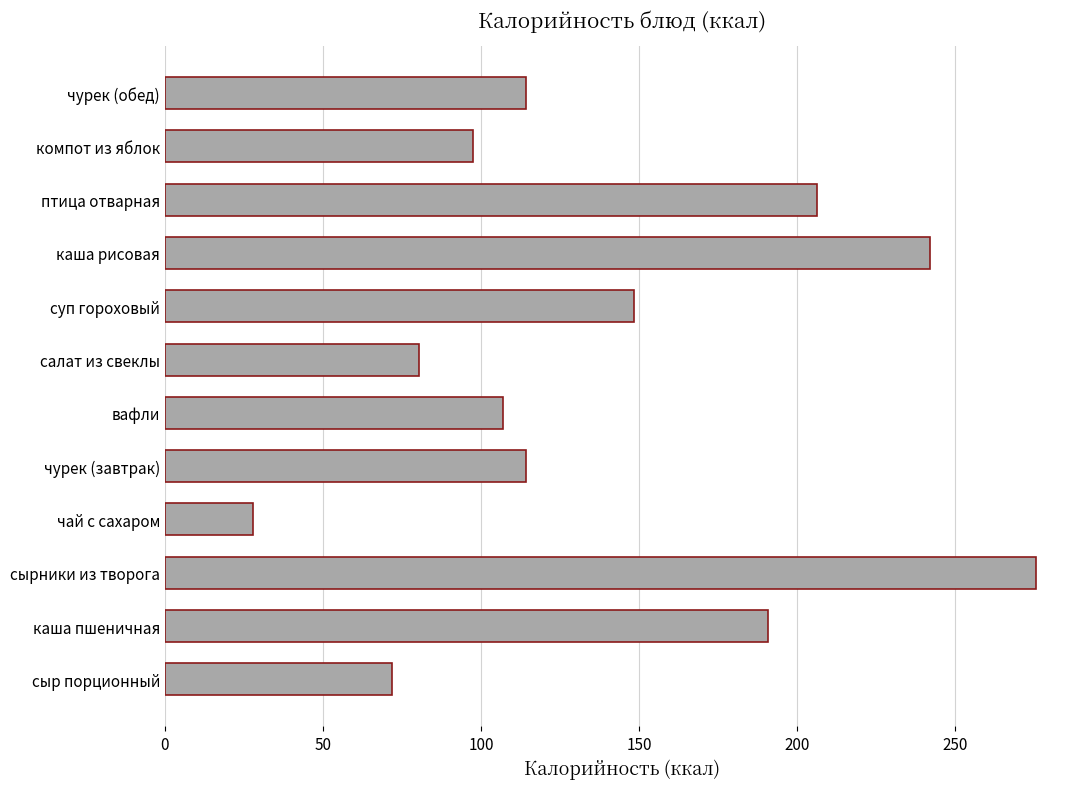

Reading top to bottom, extract all data points from this chart.

114.2	97.6	206.3	242.0	148.3	80.4	107.0	114.2	28.0	275.7	190.9	71.7